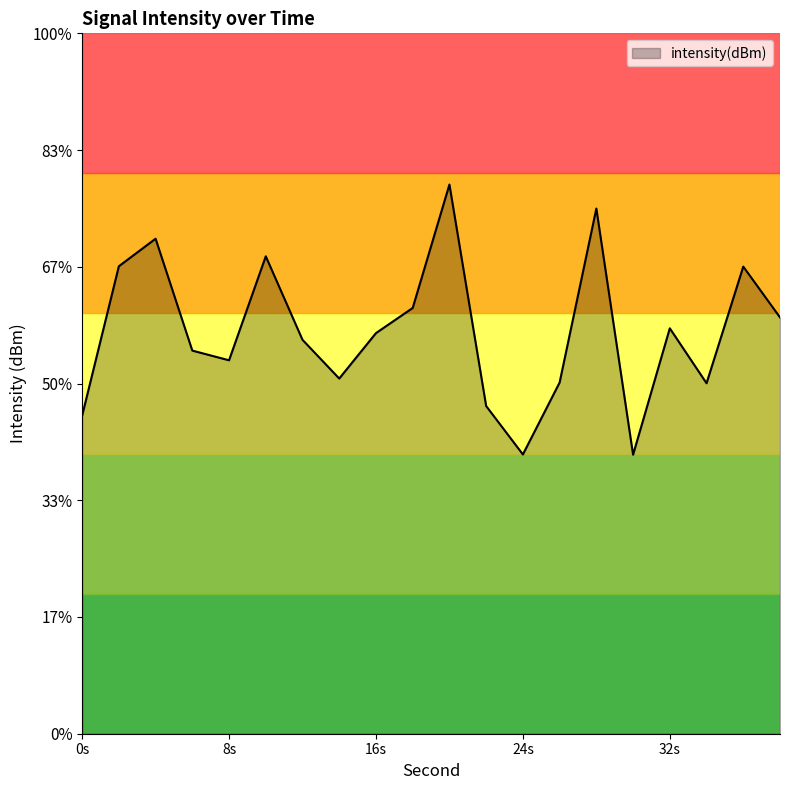

Reading left to right, extract all data points from this chart.

-126.4	-120.0	-118.8	-123.6	-124.0	-119.5	-123.1	-124.8	-122.8	-121.8	-116.5	-126.0	-128.0	-125.0	-117.5	-128.0	-122.6	-125.0	-120.0	-122.2